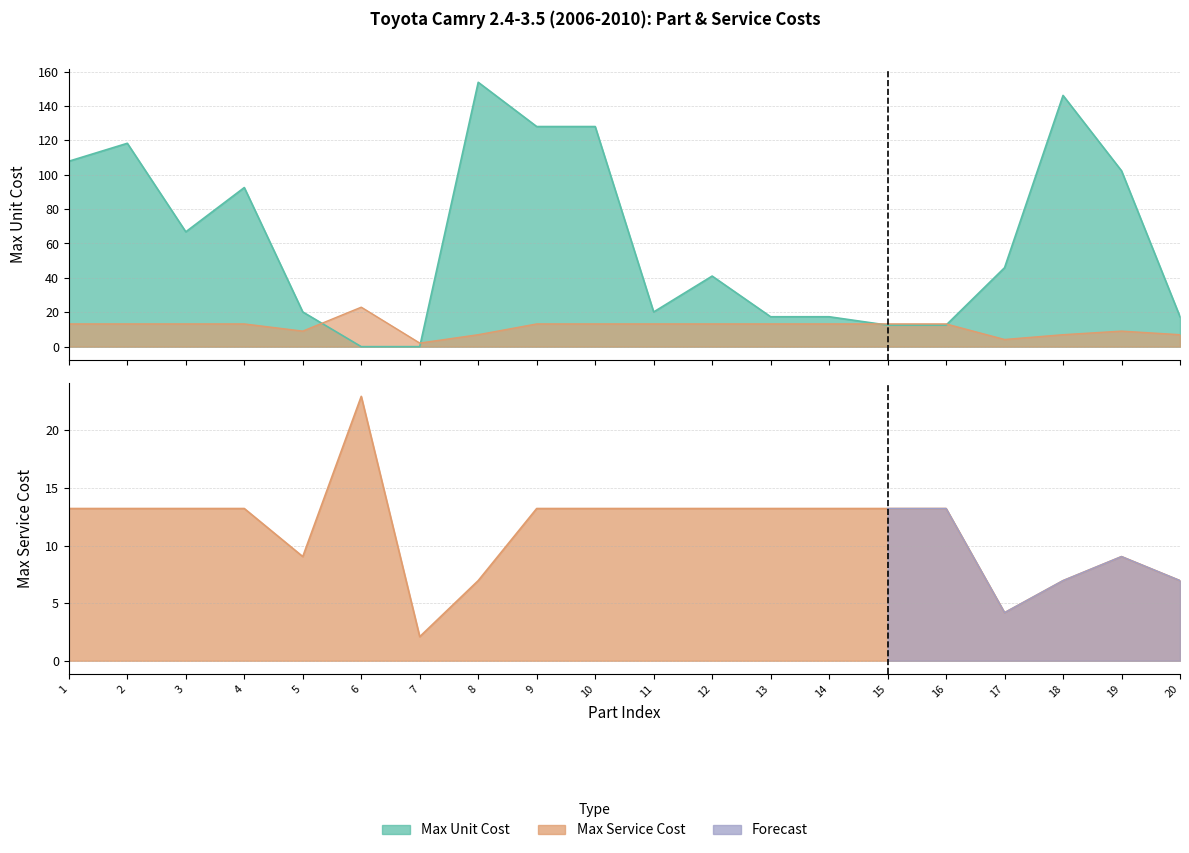

What is the total value across all series at 8?

160.7